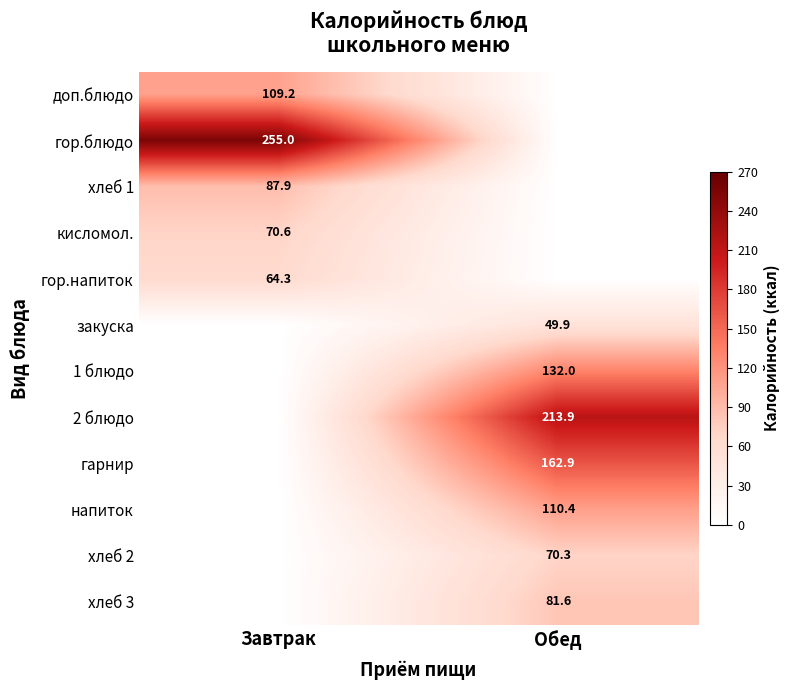

True or false: доп.блюдо has a value of 143.7 at Завтрак.

False